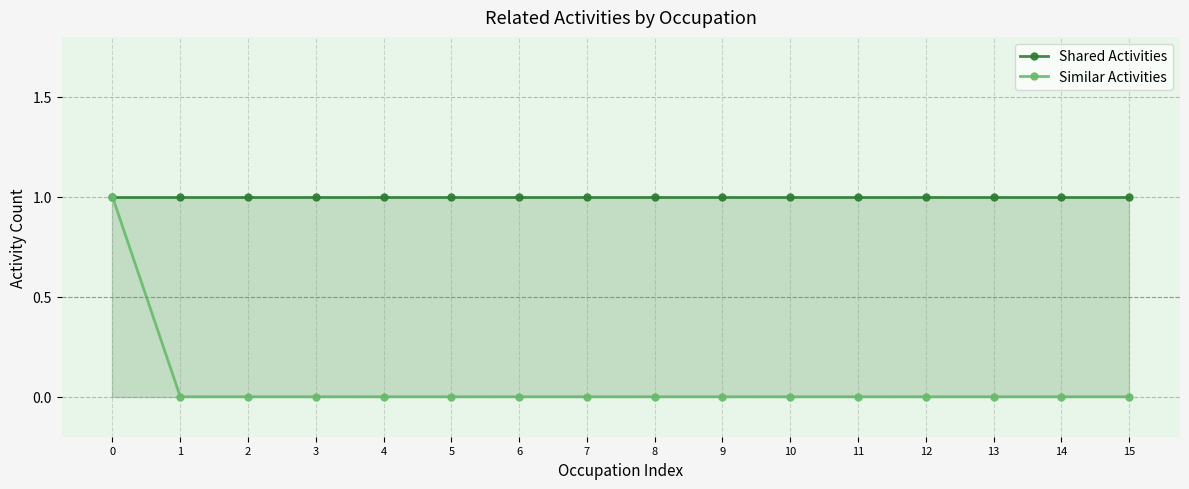

The value of Similar Activities at 5 is 0. True or false?

True